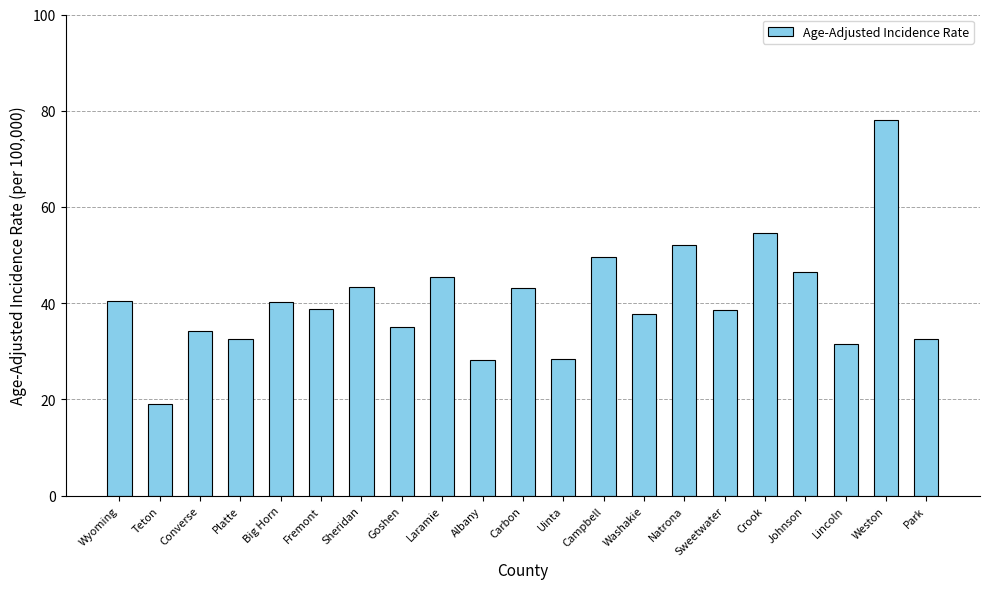

What is the value of the 20th bar from the left?

78.0